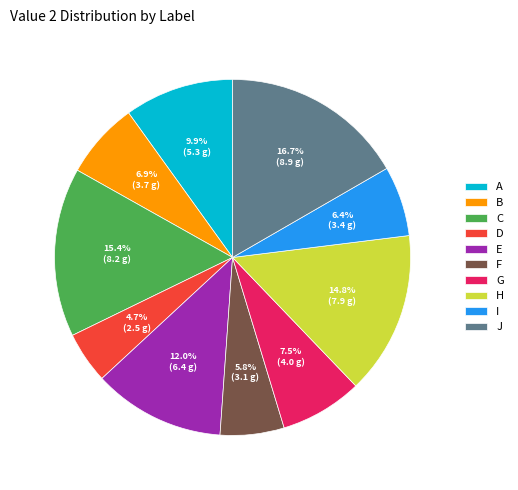

Which category has the smallest portion of the pie?

D